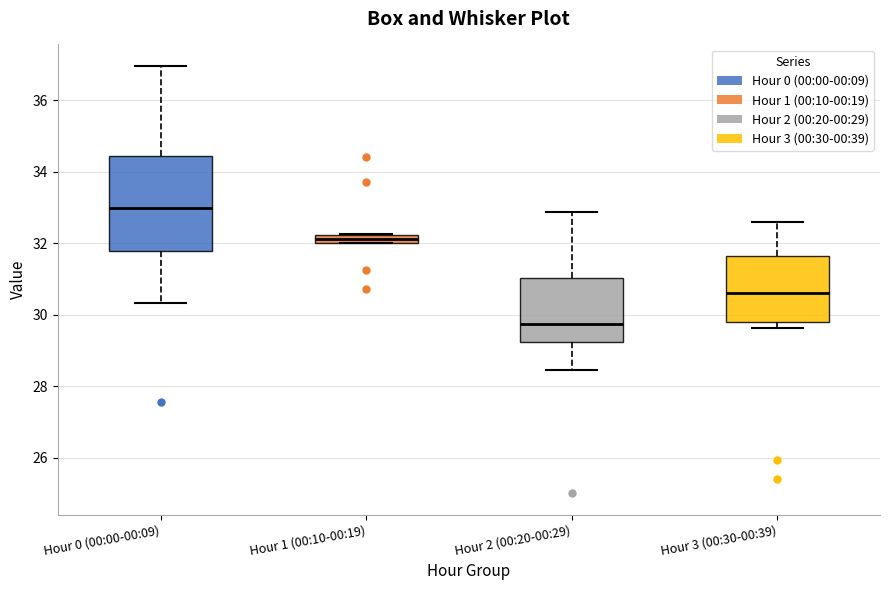

Comparing the boxes themselves (not the whiskers), which one is the tallest?

Hour 0 (00:00-00:09)